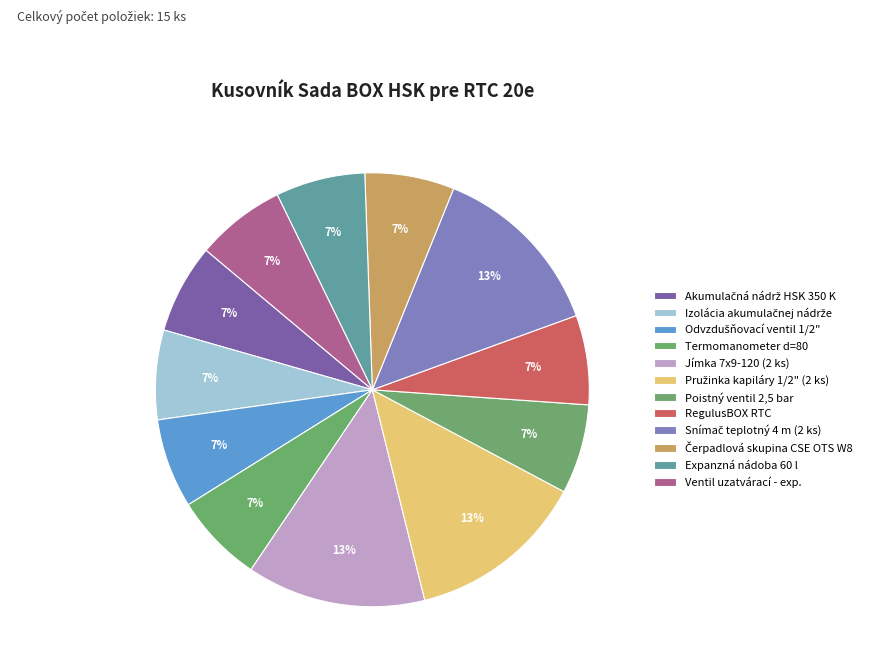

How many segments does this pie chart have?

12